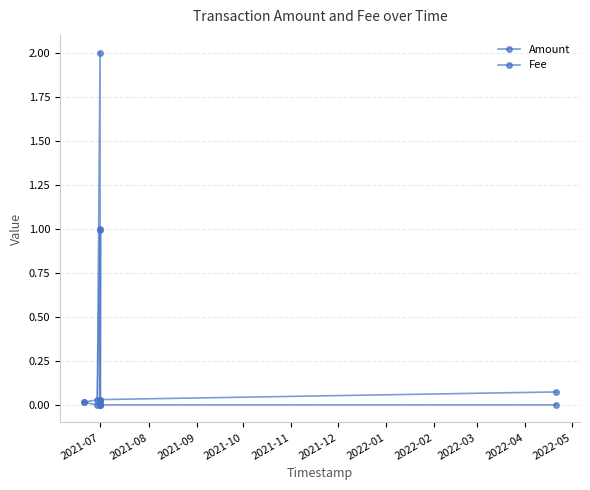

Reading left to right, what are all the values shown in this chart?

Amount: 0.0	0.0	1.0	0.0	1.0	0.0	0.0	0.0
Fee: 0.0	0.0	2.0	0.0	0.0	0.0	0.0	0.1